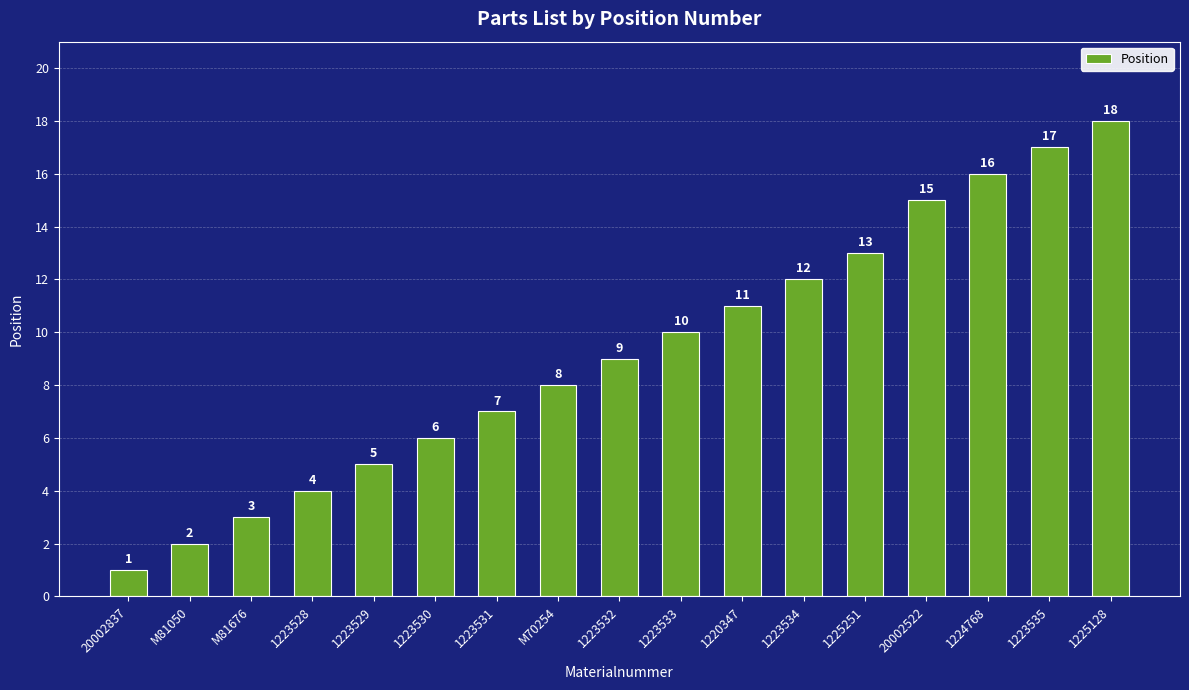

The value at 1220347 is 19. True or false?

False